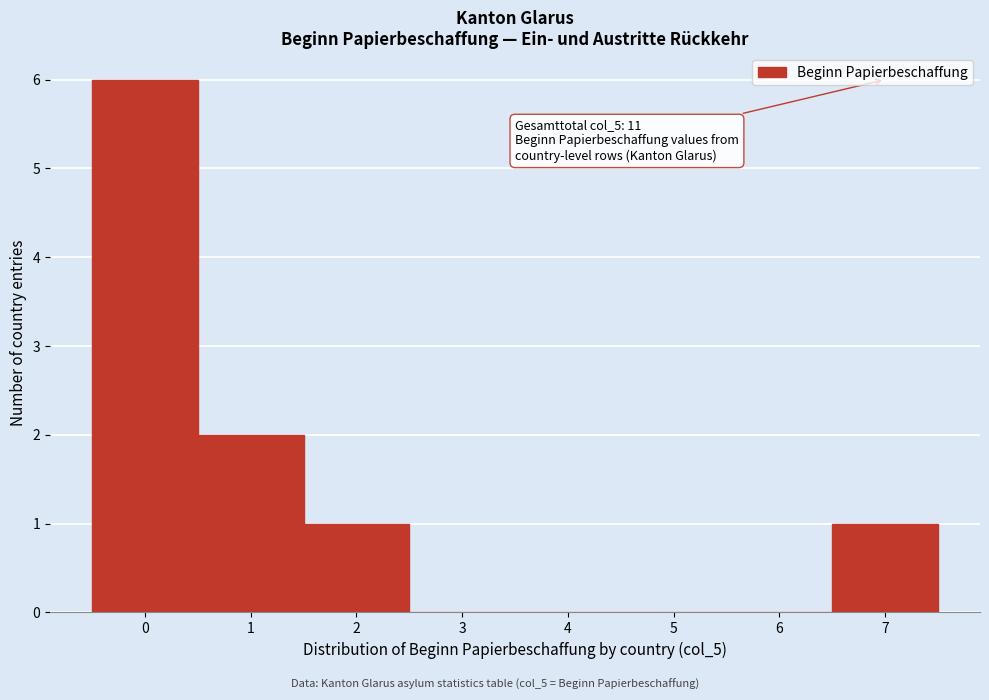

Over which range of the x-axis is the bar tallest?

-0.5 to 0.5